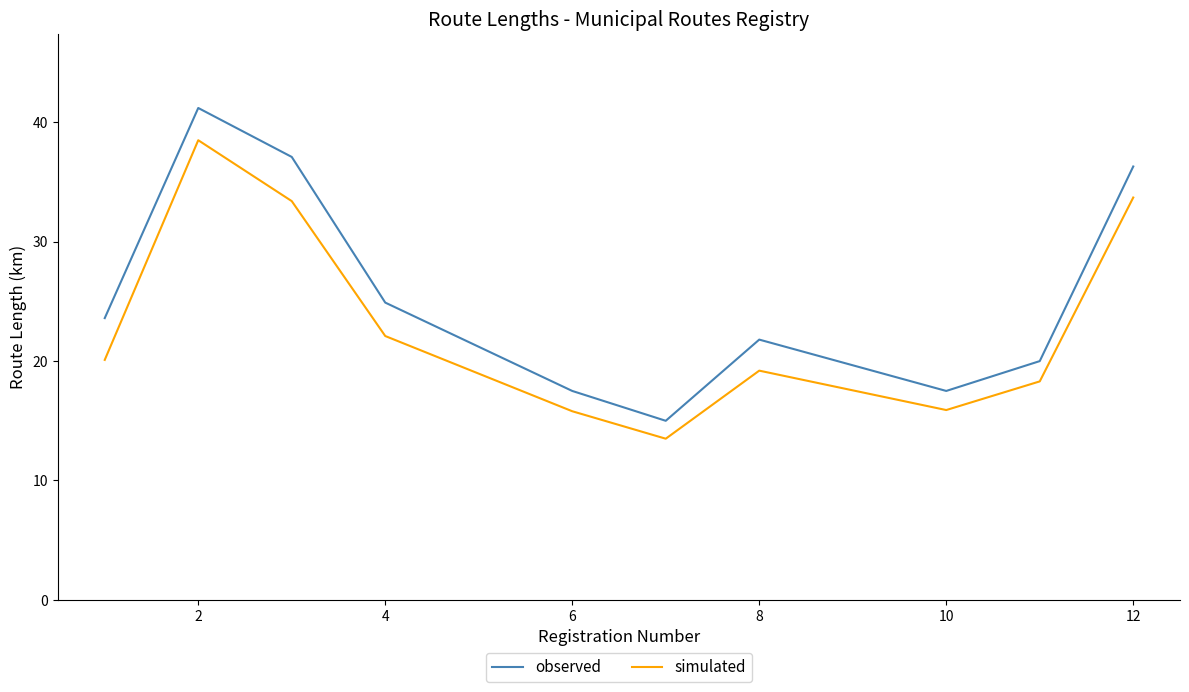

What is the maximum value shown in the chart?

41.2